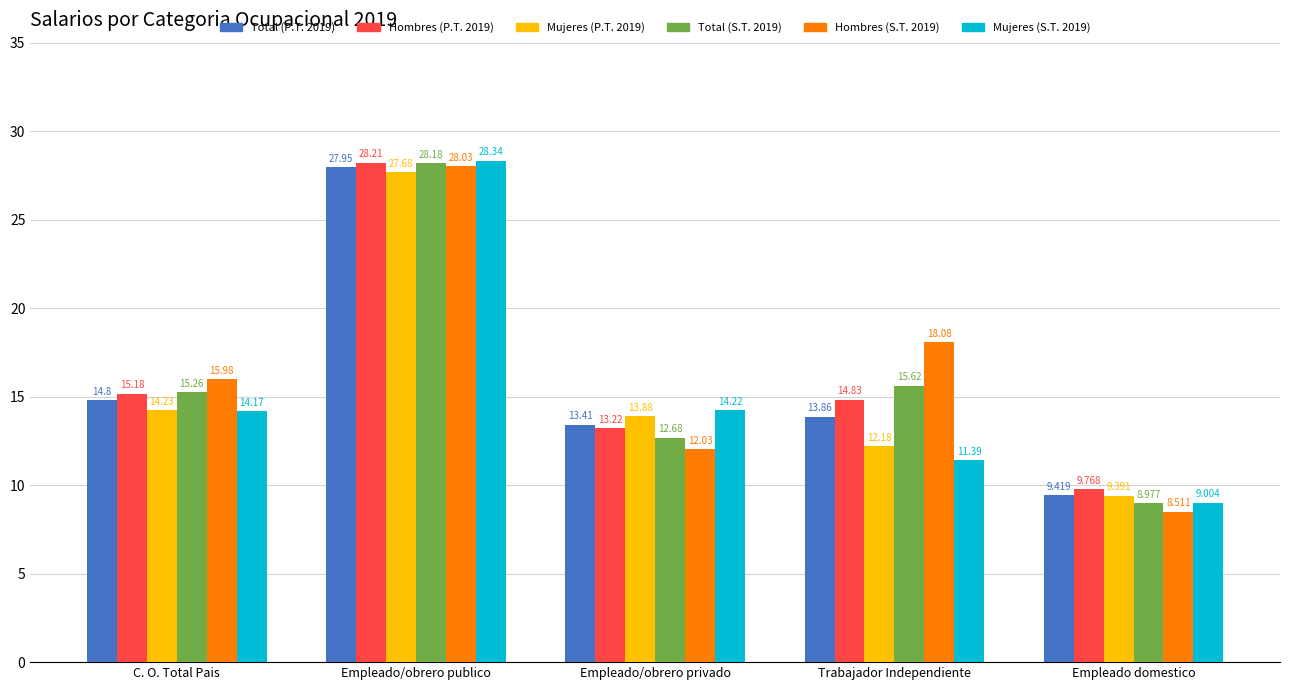

Rank the series at C. O. Total Pais from highest to lowest value.

Hombres (S.T. 2019), Total (S.T. 2019), Hombres (P.T. 2019), Total (P.T. 2019), Mujeres (P.T. 2019), Mujeres (S.T. 2019)